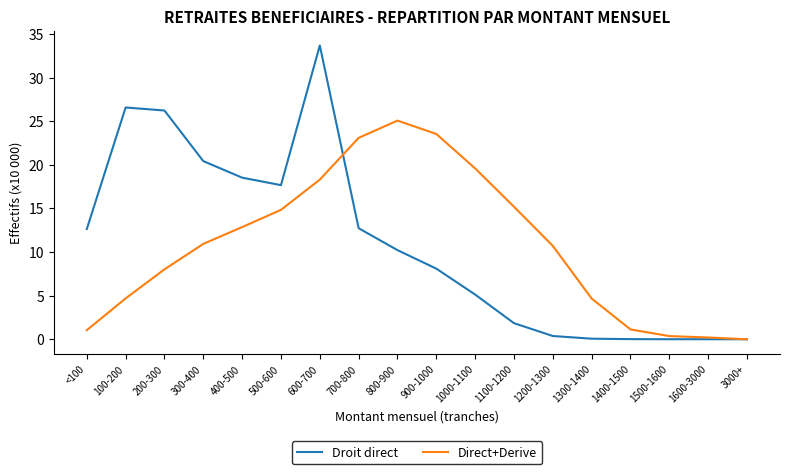

What are all the series names shown in the legend?

Droit direct, Direct+Derive